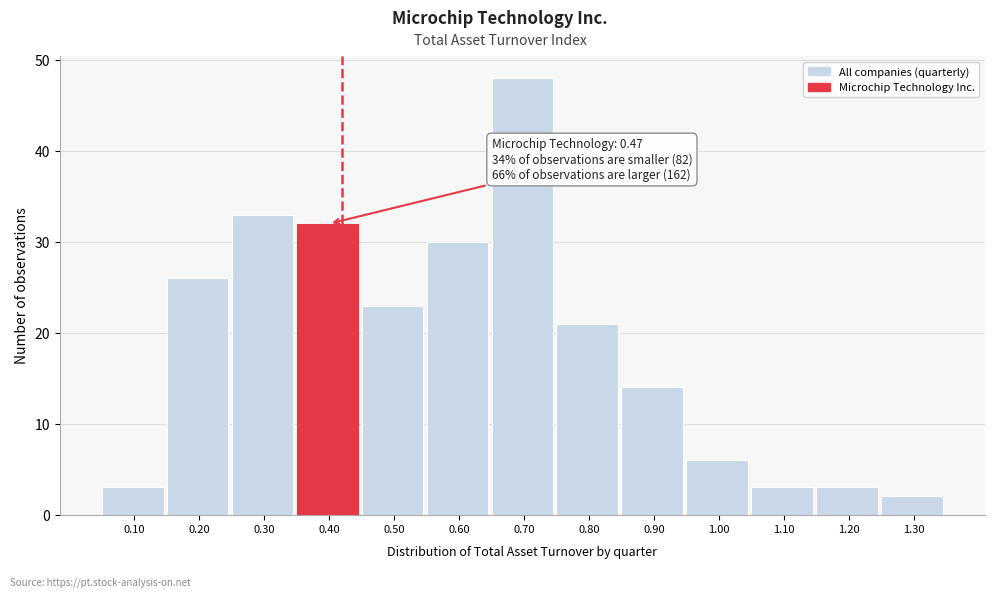

Reading left to right, what are all the values shown in this chart?

3	26	33	32	23	30	48	21	14	6	3	3	2